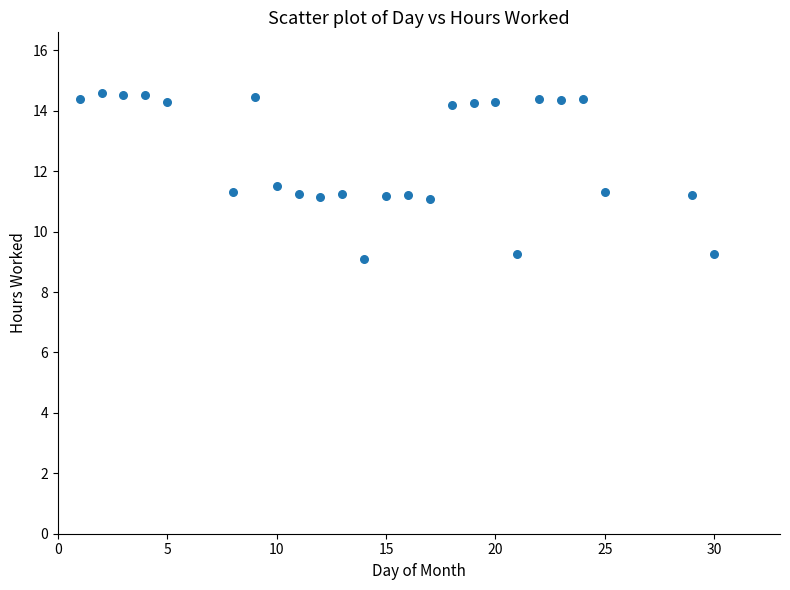

What is the range of X values (max minus min)?

29.0